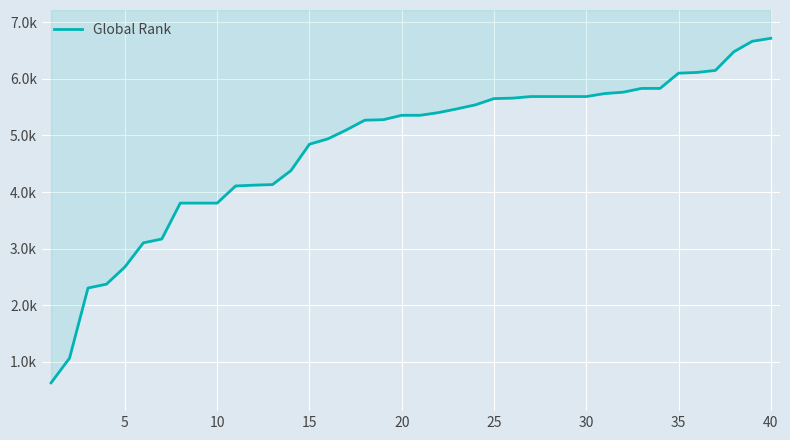

What is the maximum value shown in the chart?

6715